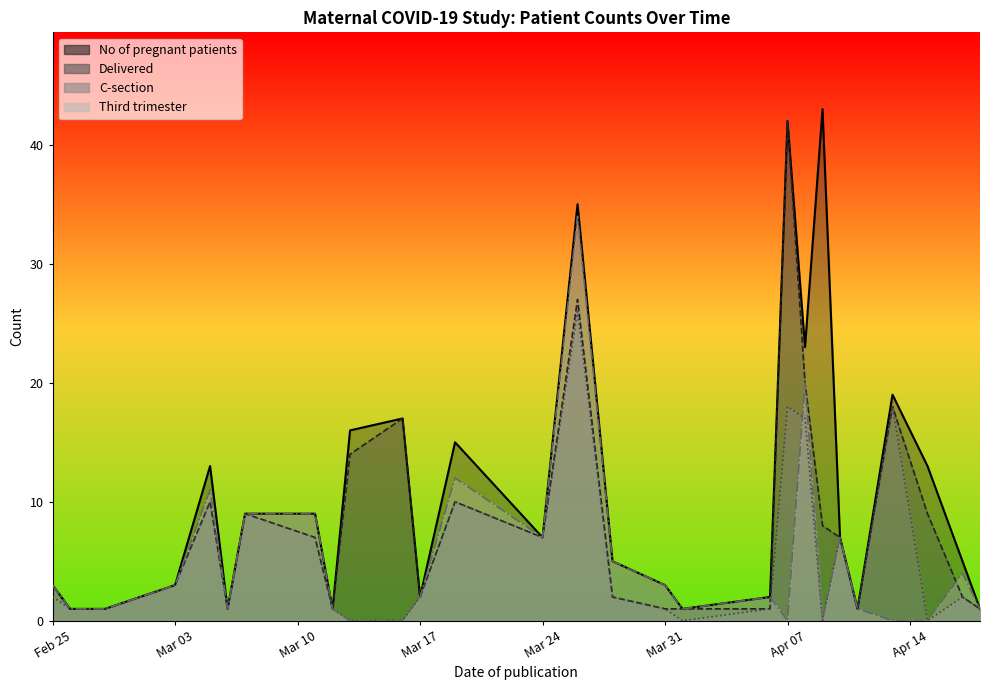

Which series has the largest total across all categories?

No of pregnant patients